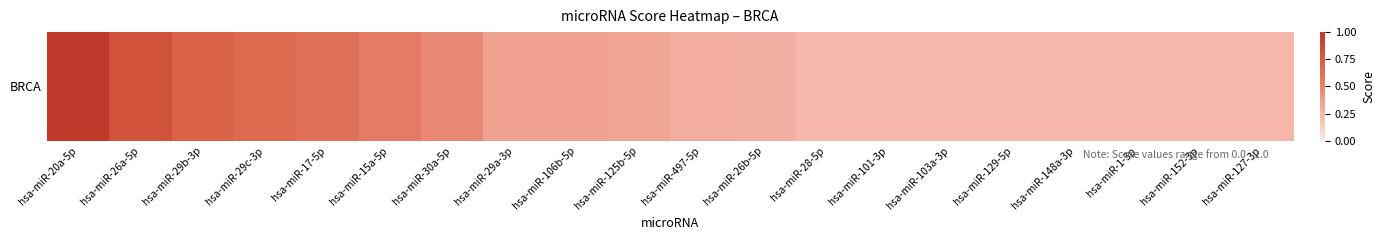

What is the maximum value shown in the chart?

1.0